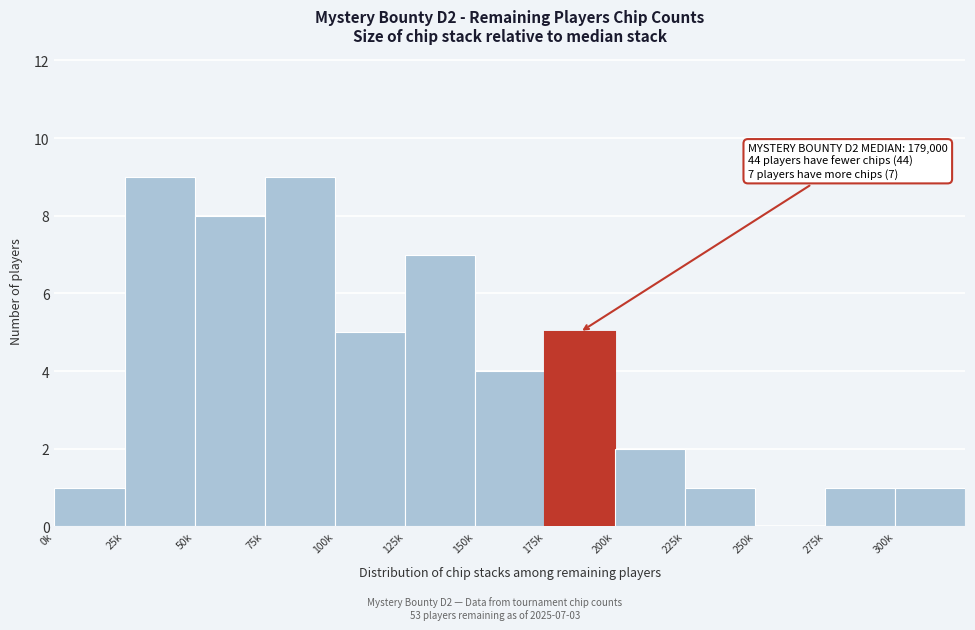

Reading left to right, list all the values displayed in this chart.

0k=1	25k=9	50k=8	75k=9	100k=5	125k=7	150k=4	175k=5	200k=2	225k=1	250k=0	275k=1	300k=1